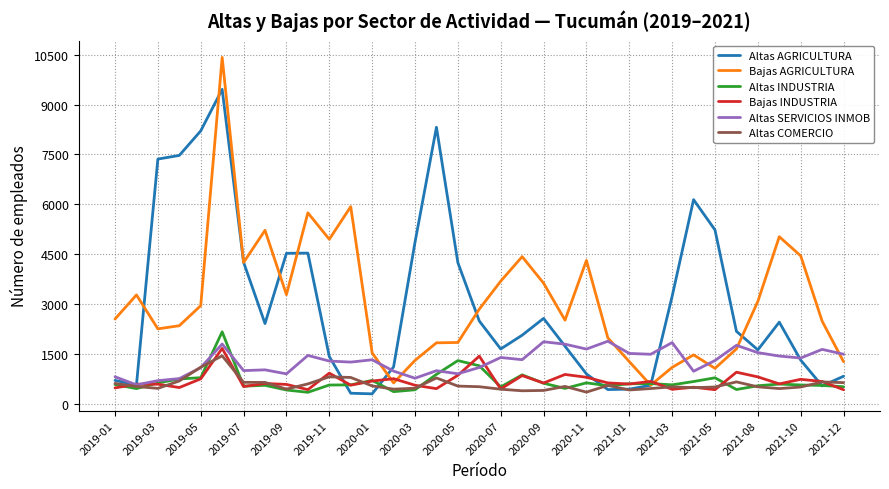

Which series has the largest range (max minus min)?

Bajas AGRICULTURA